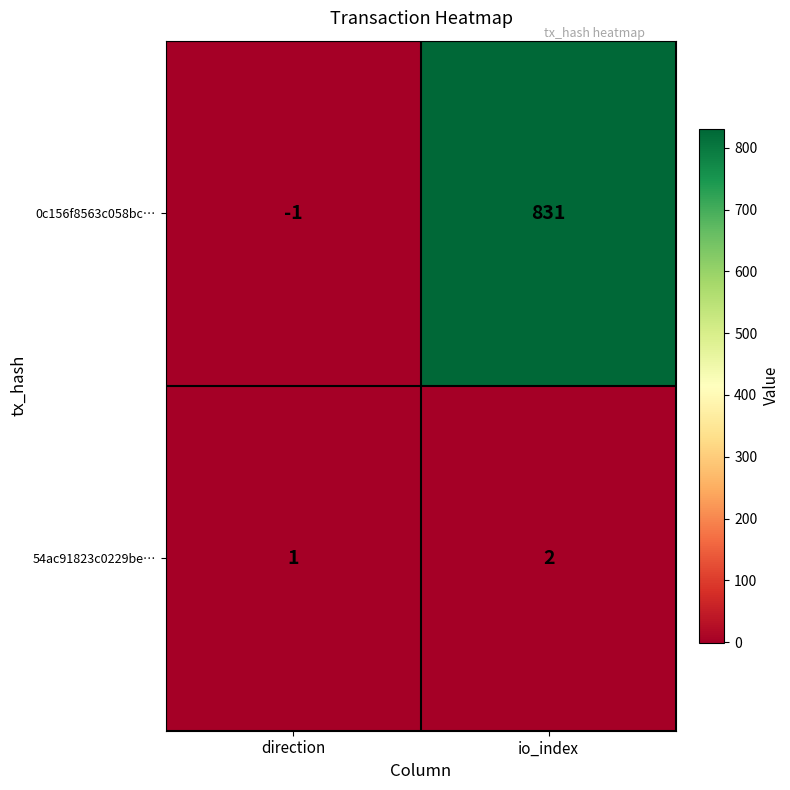

At which label is 0c156f8563c058bc… closest to 415?

direction